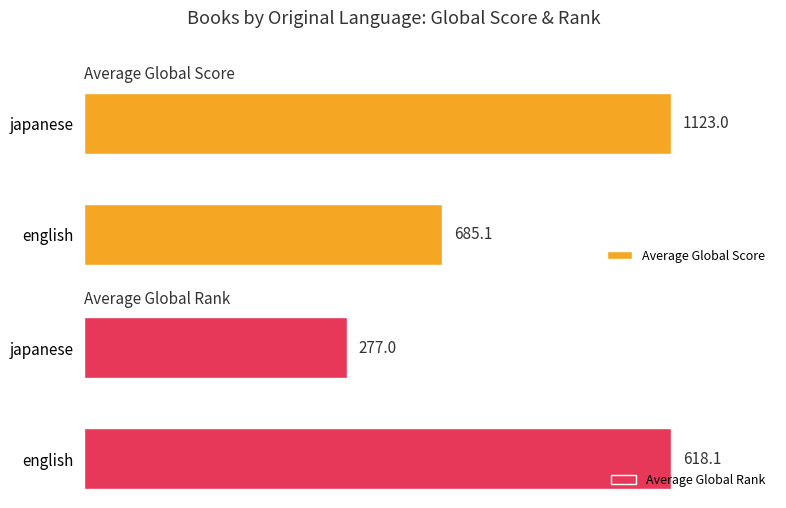

Which category has the lowest value in the Average Global Score series?

english